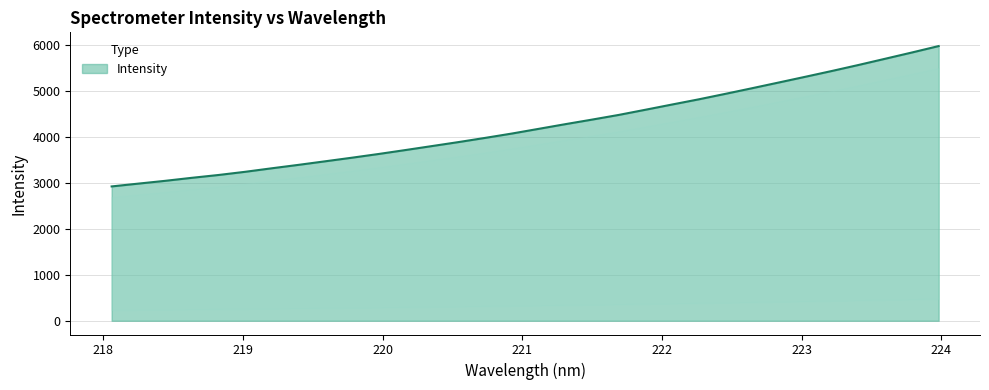

What is the difference between the maximum and minimum values?

3053.2